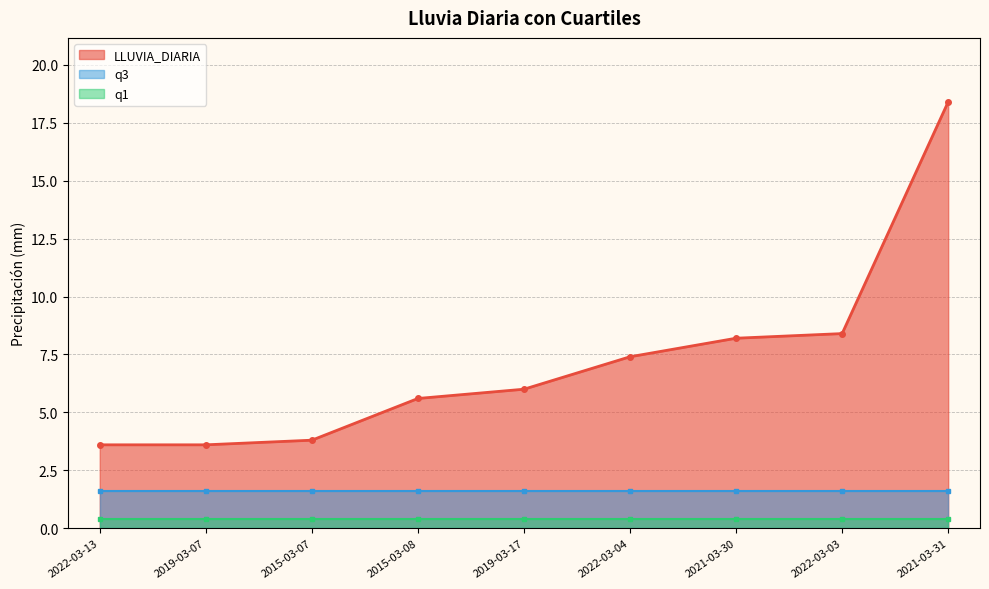

What are all the series names shown in the legend?

LLUVIA_DIARIA, q1, q3